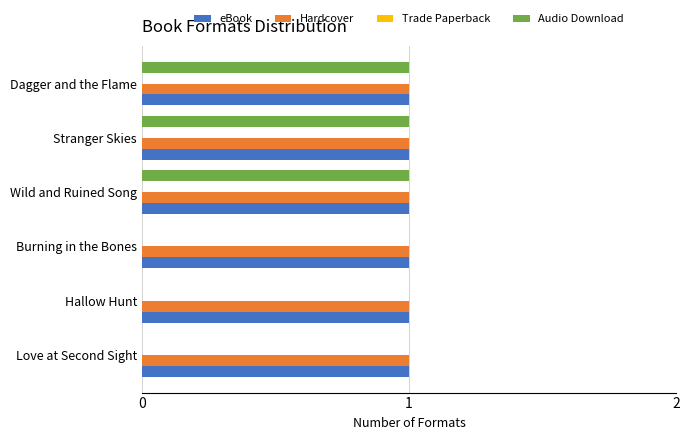

What is the total value across all series at Dagger and the Flame?

3